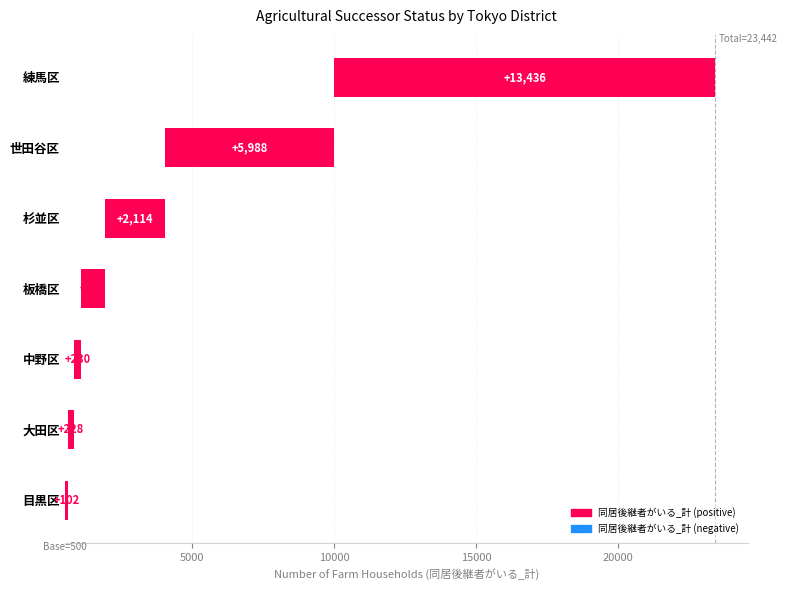

Count the number of categories in the chart.

7